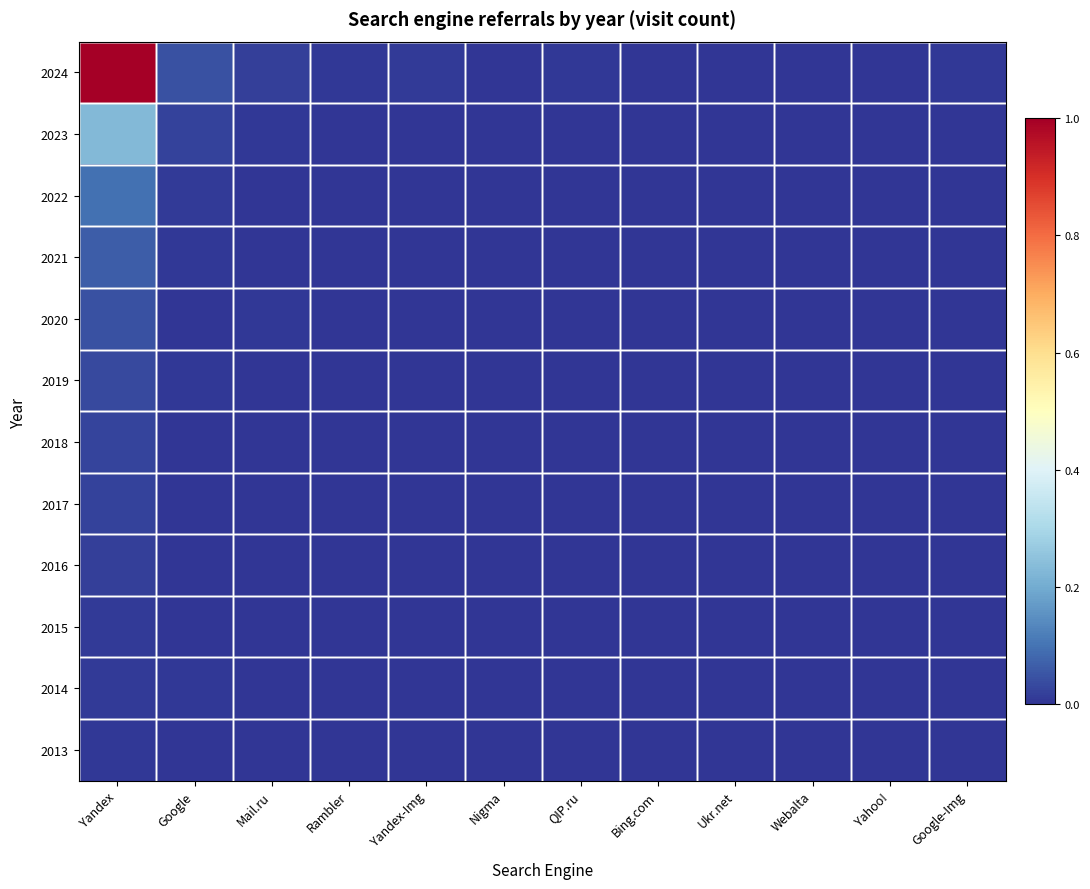

How many categories are shown in the chart?

12